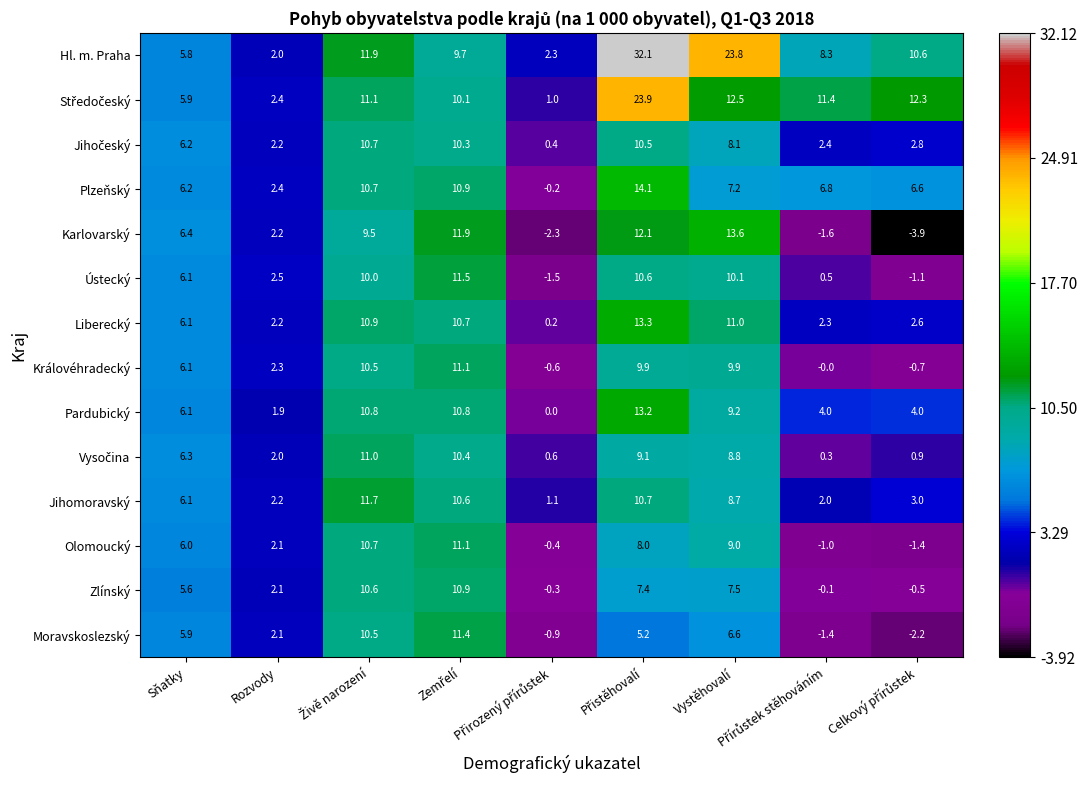

Which series has the largest range (max minus min)?

Hl. m. Praha